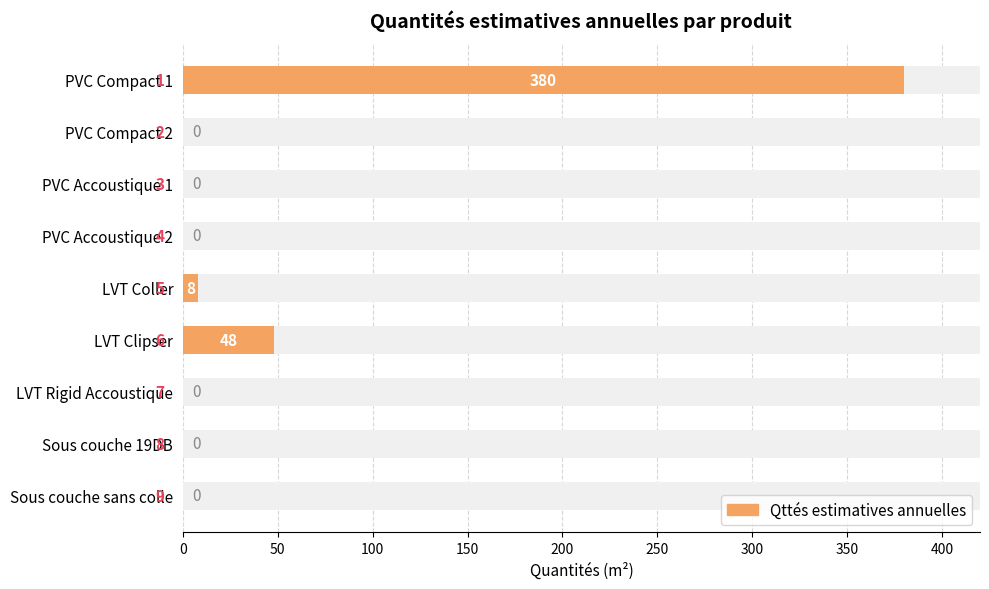

How many data points does each series have?

9